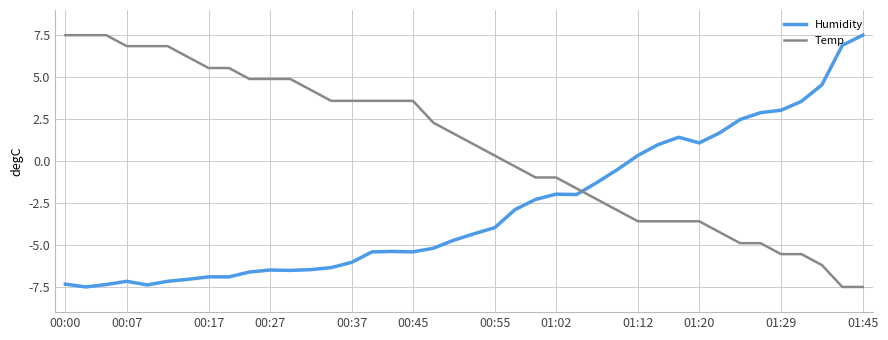

True or false: Temp and Humidity cross at least once.

True